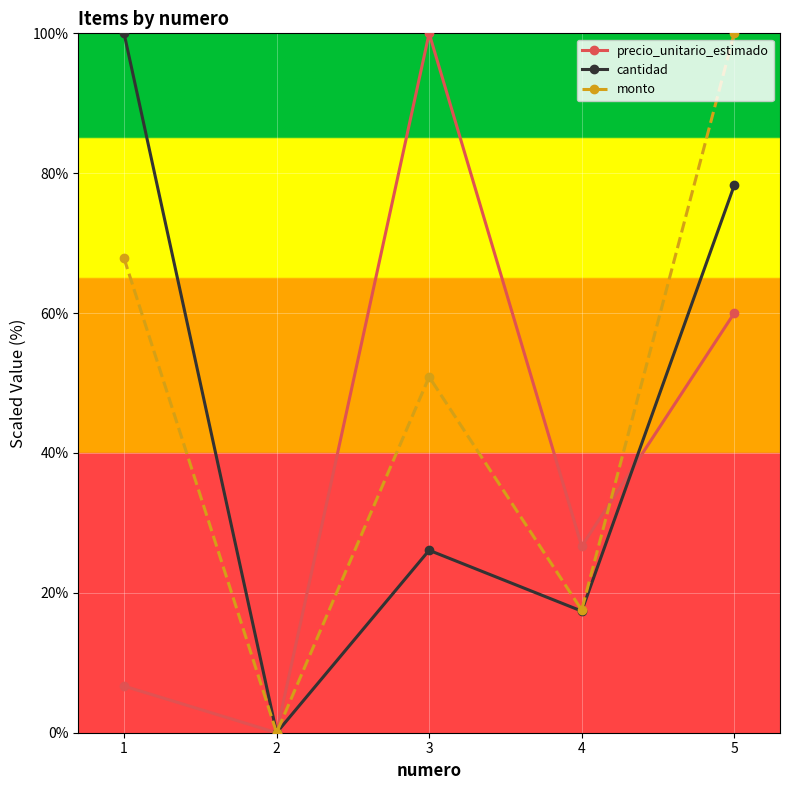

Is it true that precio_unitario_estimado equals 60.0 at 5?

True